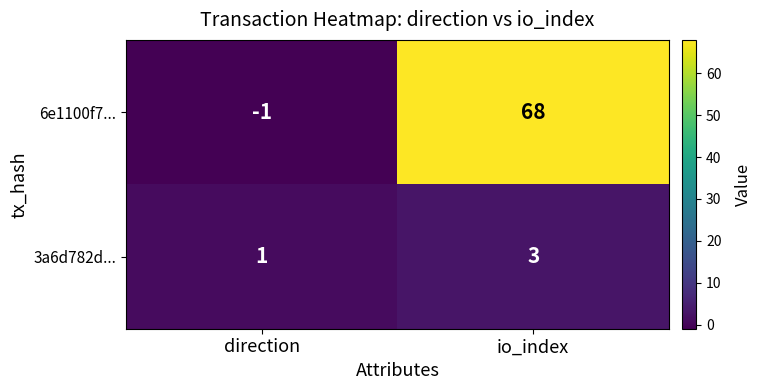

Is it true that 6e1100f7... equals 19 at io_index?

False